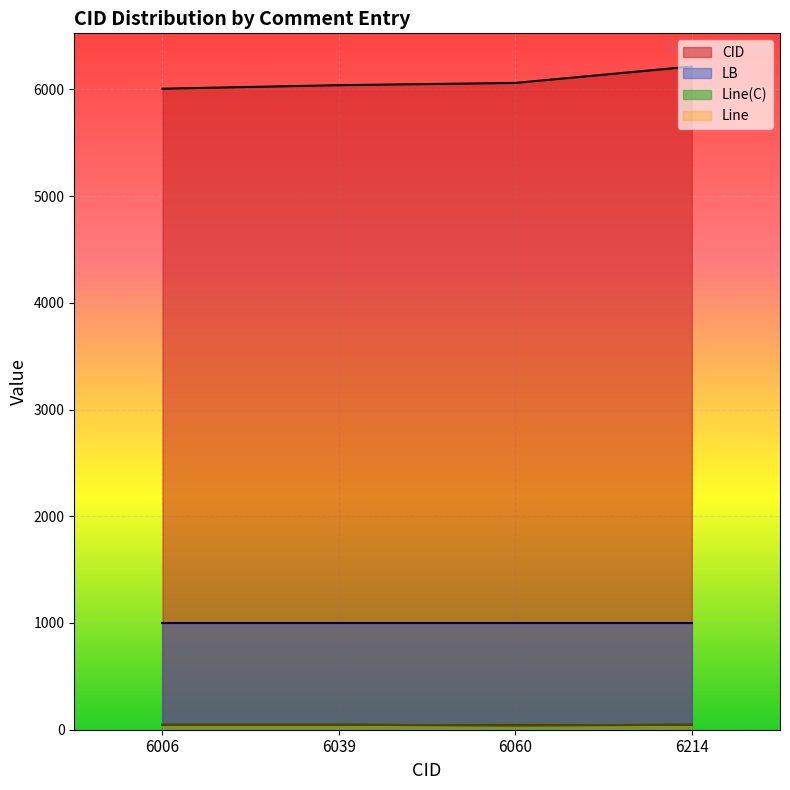

What is the difference between the highest and lowest values at 2016-11-08 16:06:24 (6006)?

5960